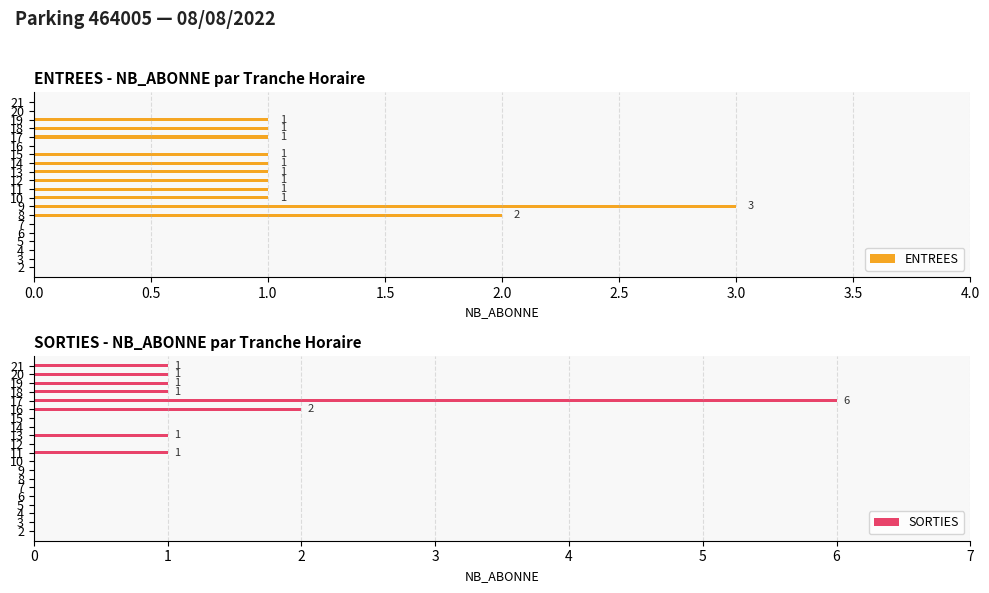

The value of ENTREES at 9 is 1. True or false?

False